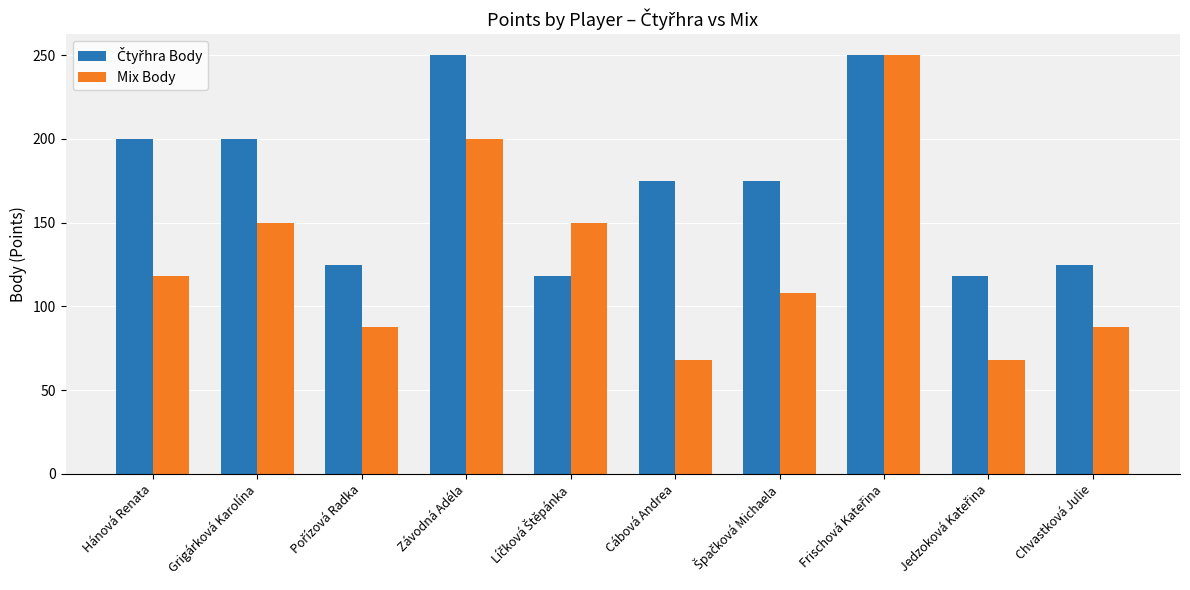

At how many categories does at least one series exceed 170?

6